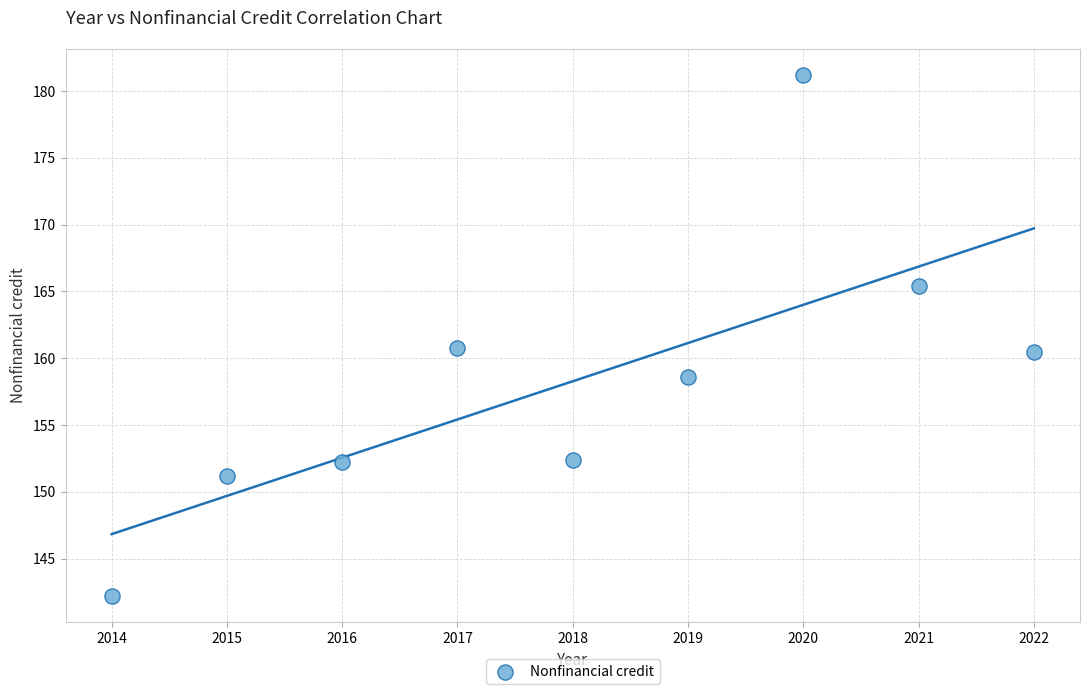

What is the range of X values (max minus min)?

8.0